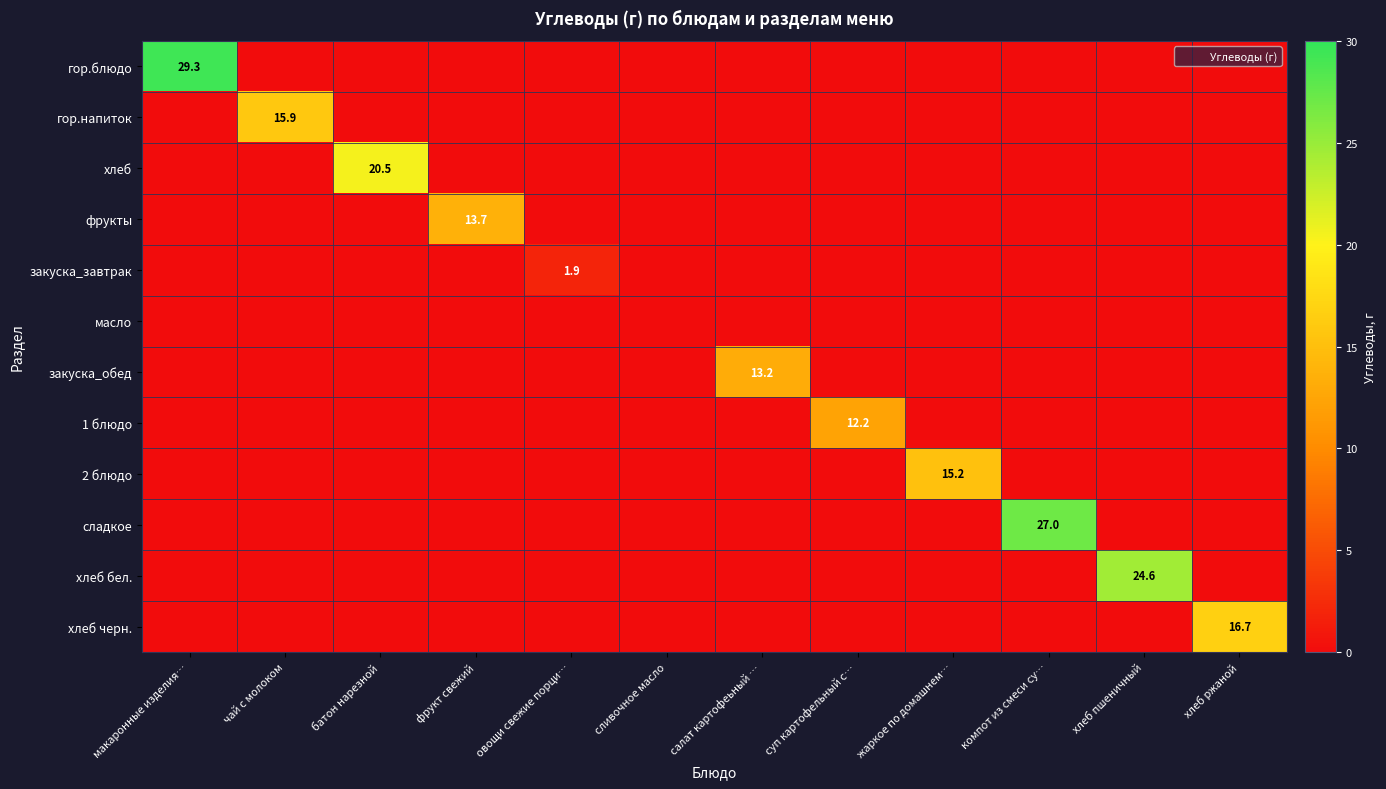

Which has a higher value, хлеб пшеничный or овощи свежие порци…?

хлеб пшеничный